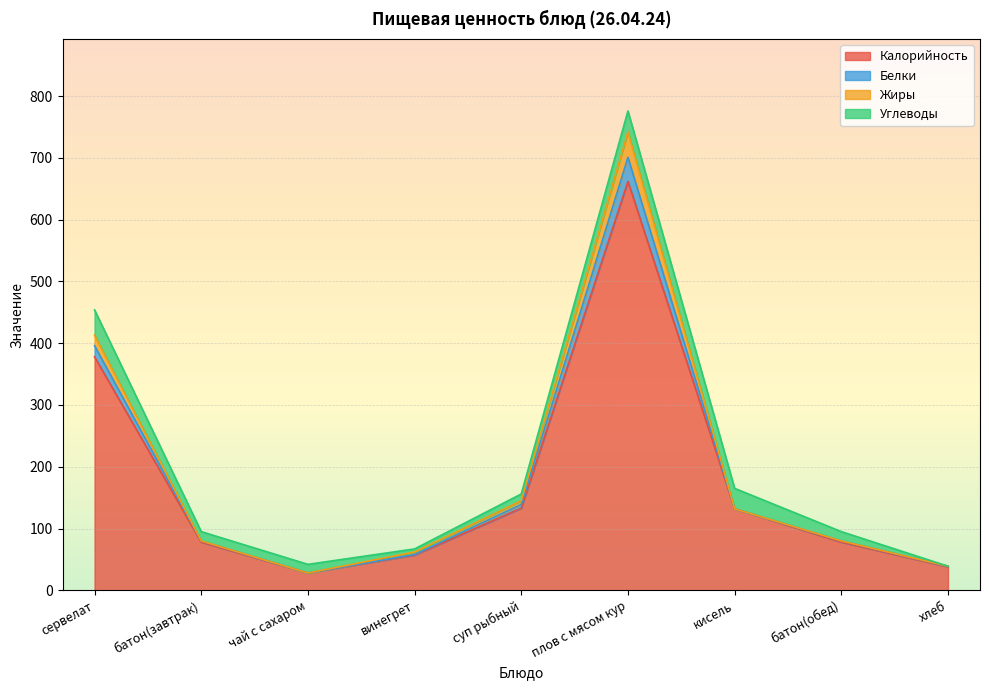

Is it true that Калорийность equals 132 at кисель?

True